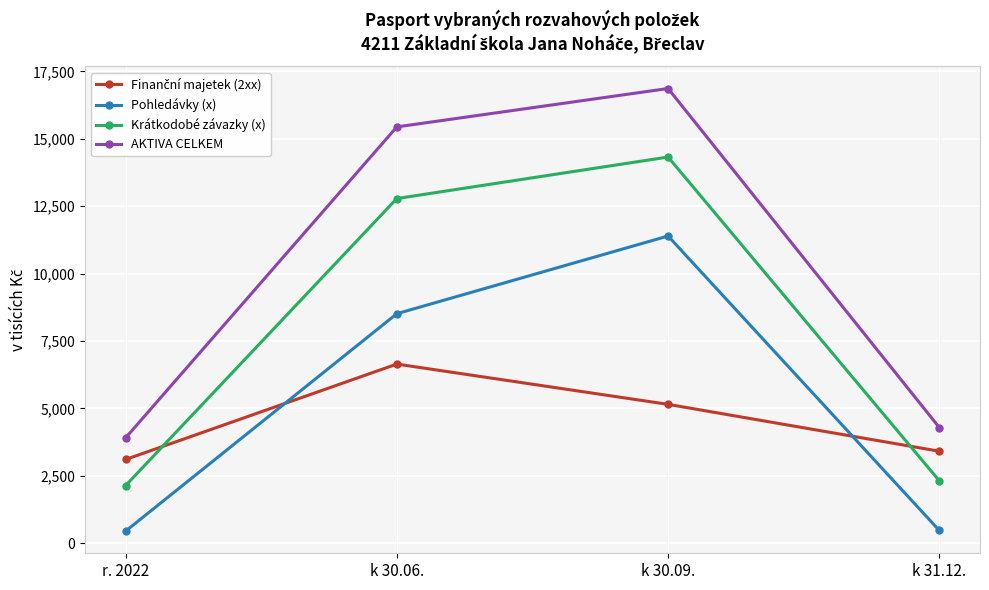

Read the Pohledávky (x) value at k 30.09..

11395